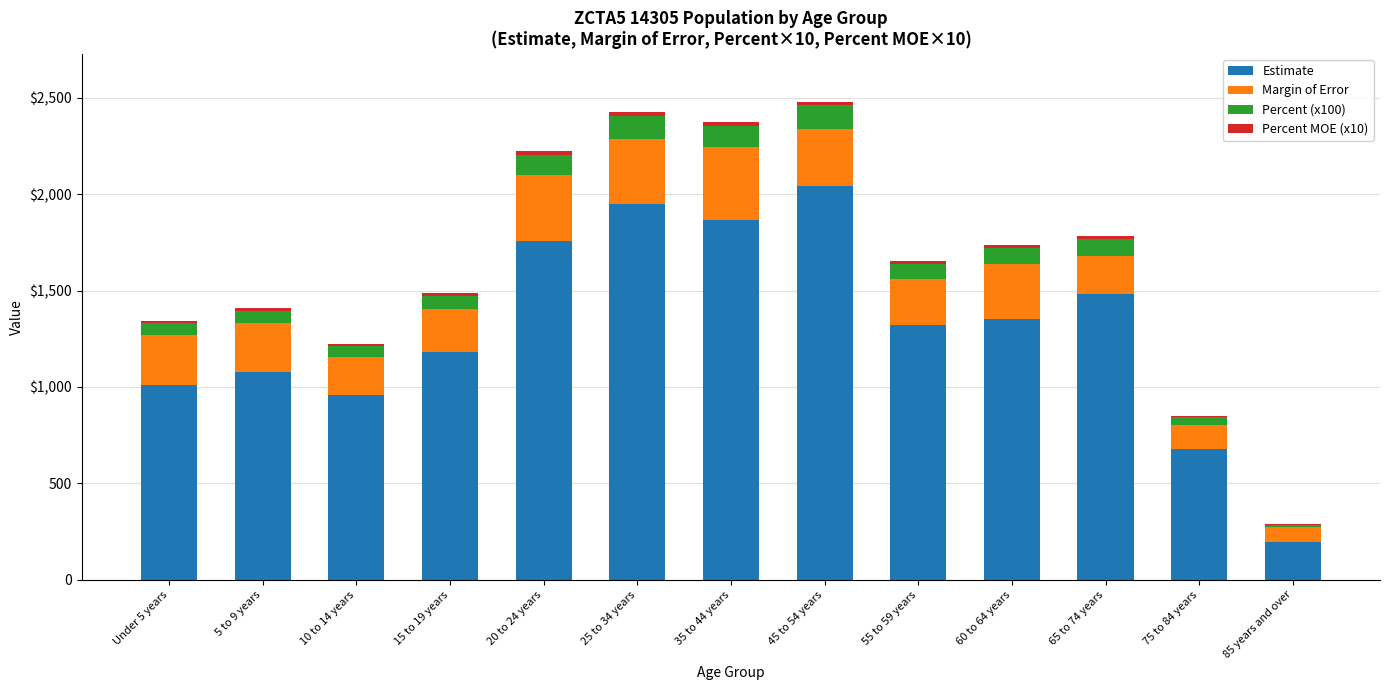

At how many categories does at least one series exceed 1210?

7